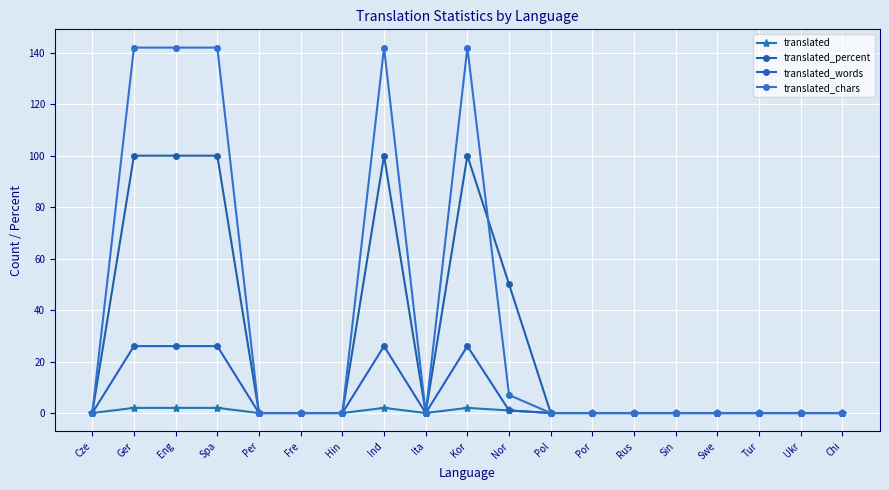

How many data points does each series have?

19